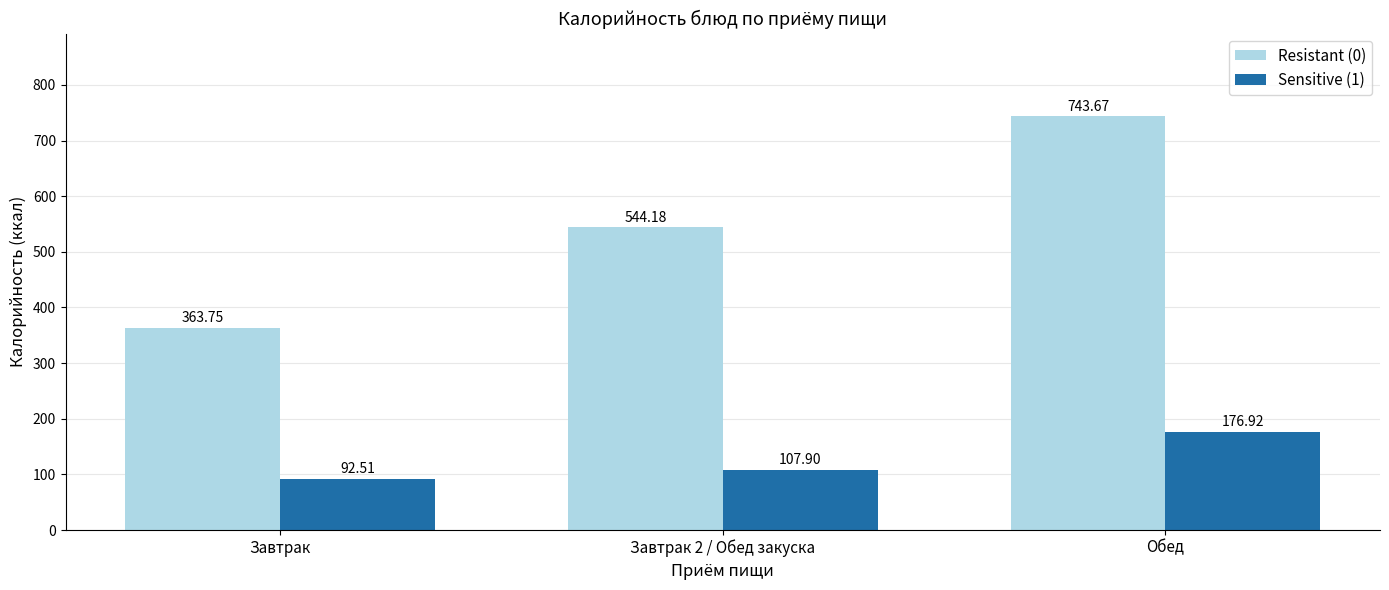

Rank the categories by Resistant (0) value from lowest to highest.

Завтрак, Завтрак 2 / Обед закуска, Обед